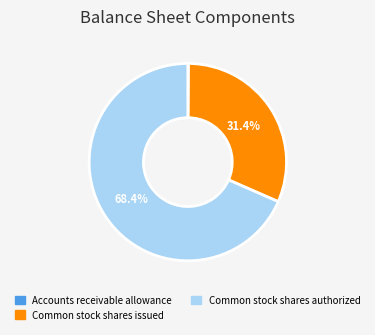

Does Common stock shares issued account for over 50% of the chart?

No